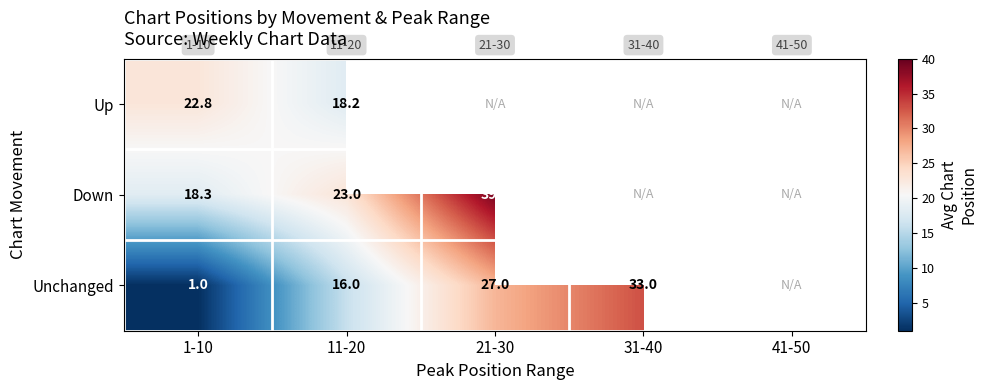

What is the smallest value displayed?

1.0